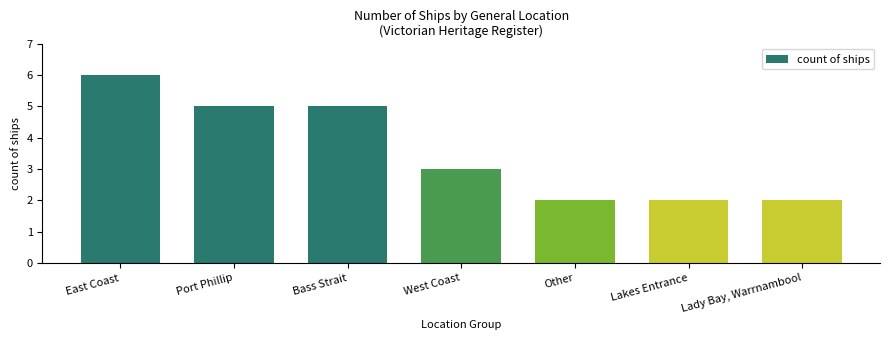

Is it true that the value at West Coast is 4?

False